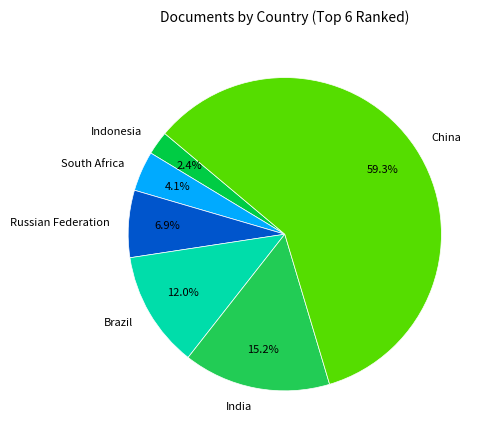

What is the majority slice?

China